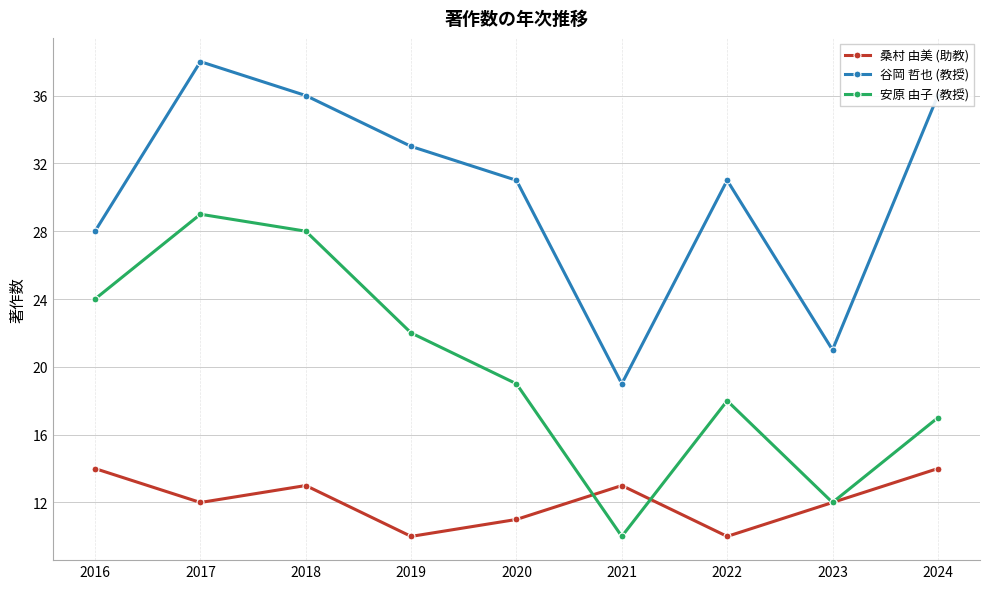

Is the value of 谷岡 哲也 (教授) at 2021 greater than the value of 安原 由子 (教授) at 2019?

No